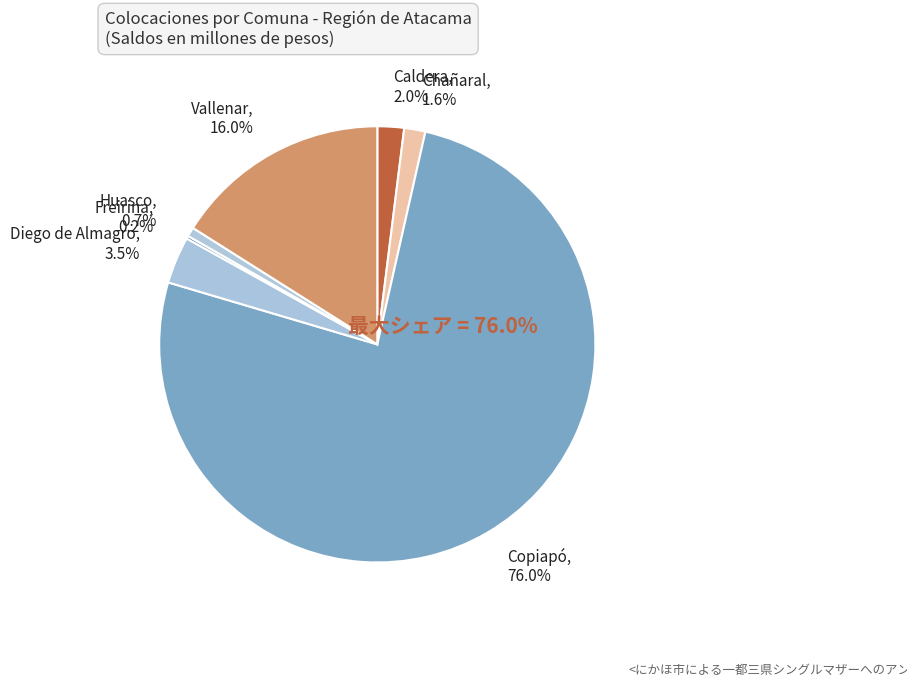

Is there a majority slice in this chart?

Yes